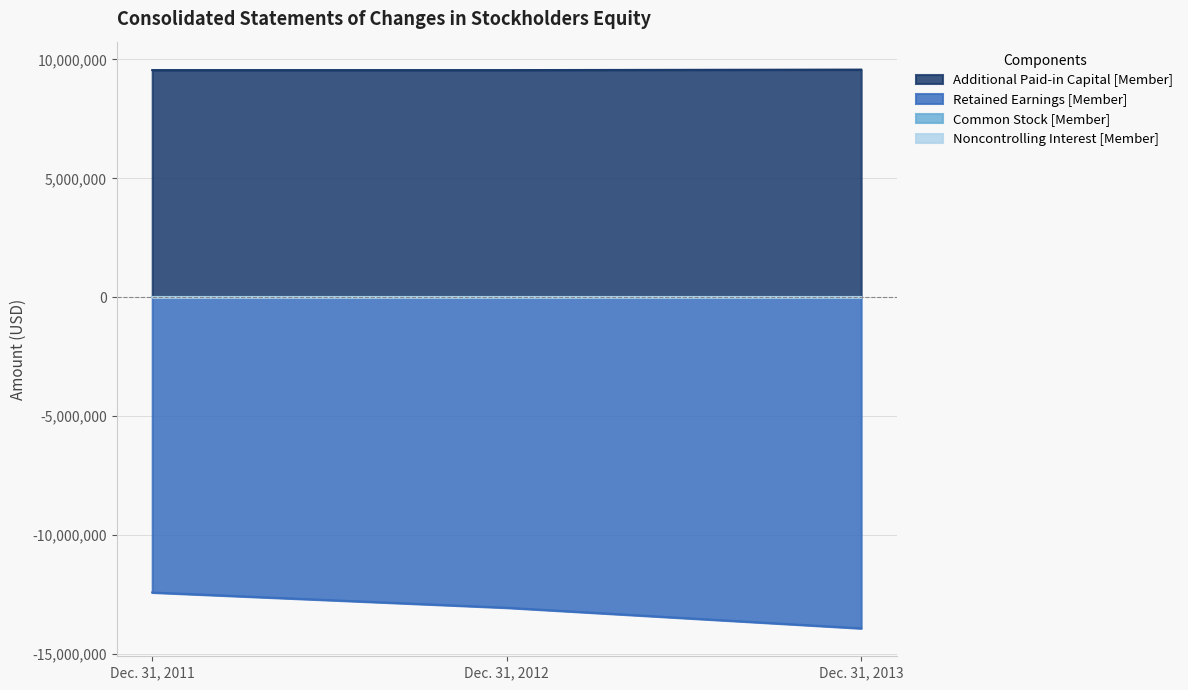

At how many categories does at least one series exceed -10765974?

3